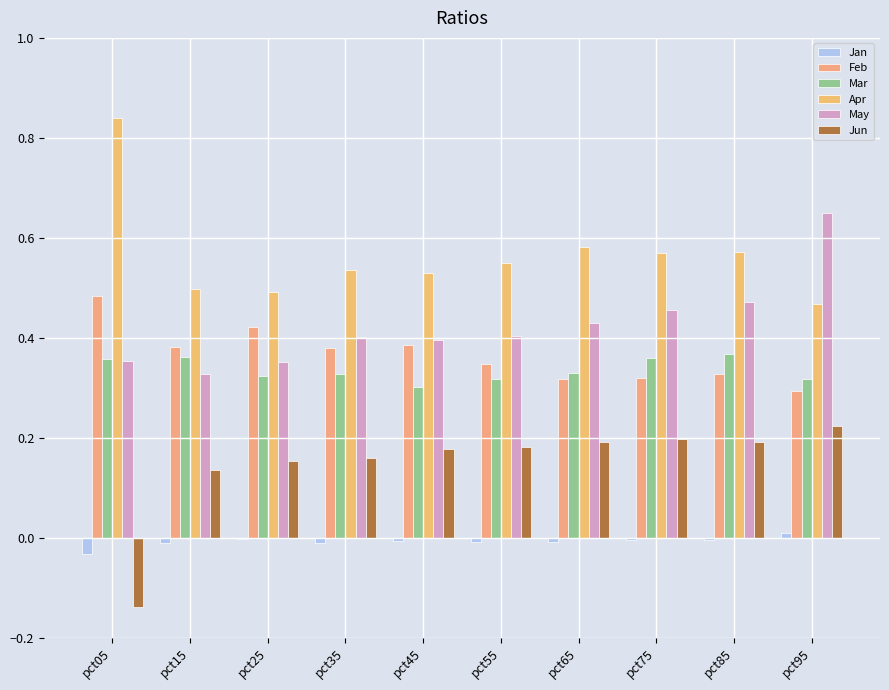

How many values in Jun are above zero?

9